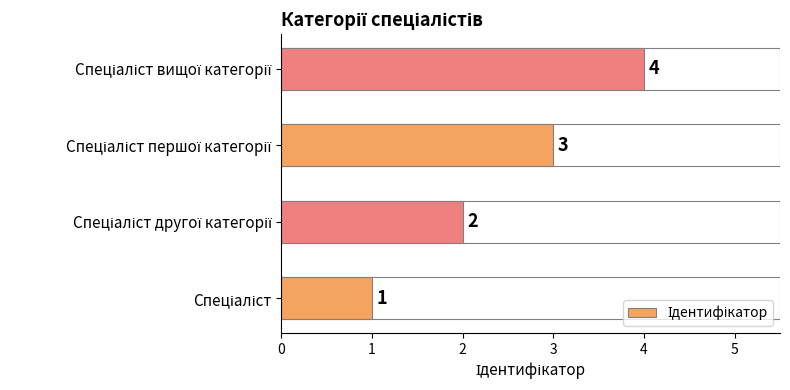

What is the maximum value shown in the chart?

4